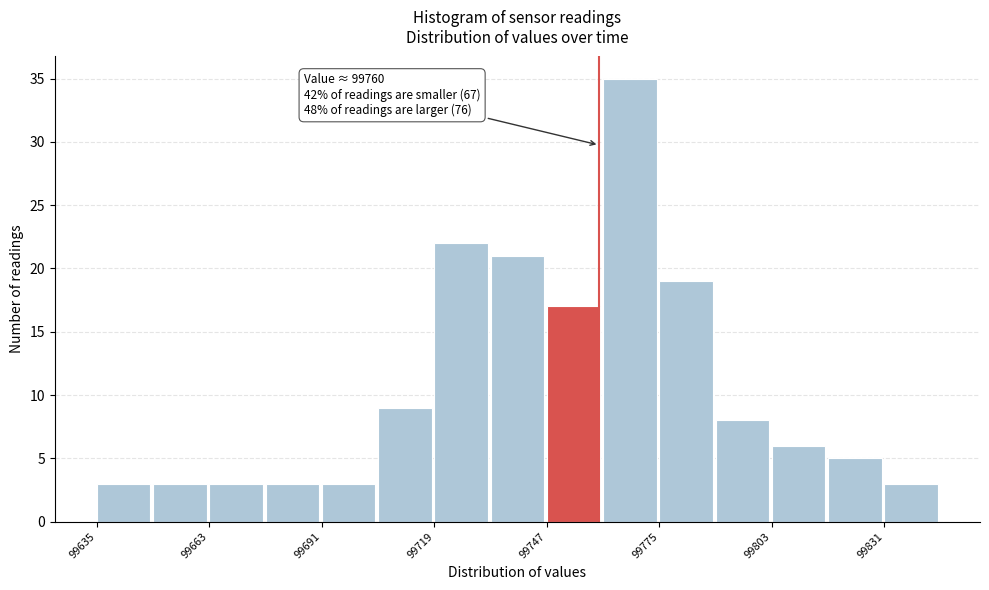

Read against the x-axis, roughly where is the centre of the tallest bar?

99770